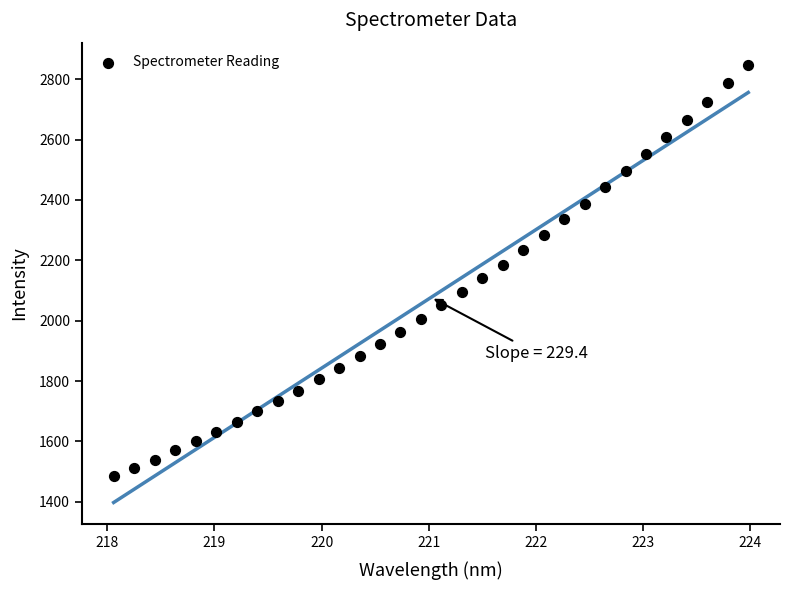

What is the range of X values (max minus min)?

5.9